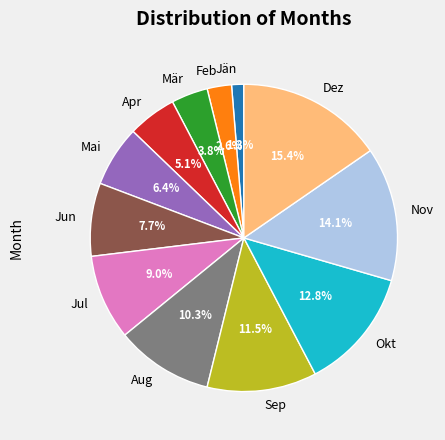

How many slices are in this pie chart?

12